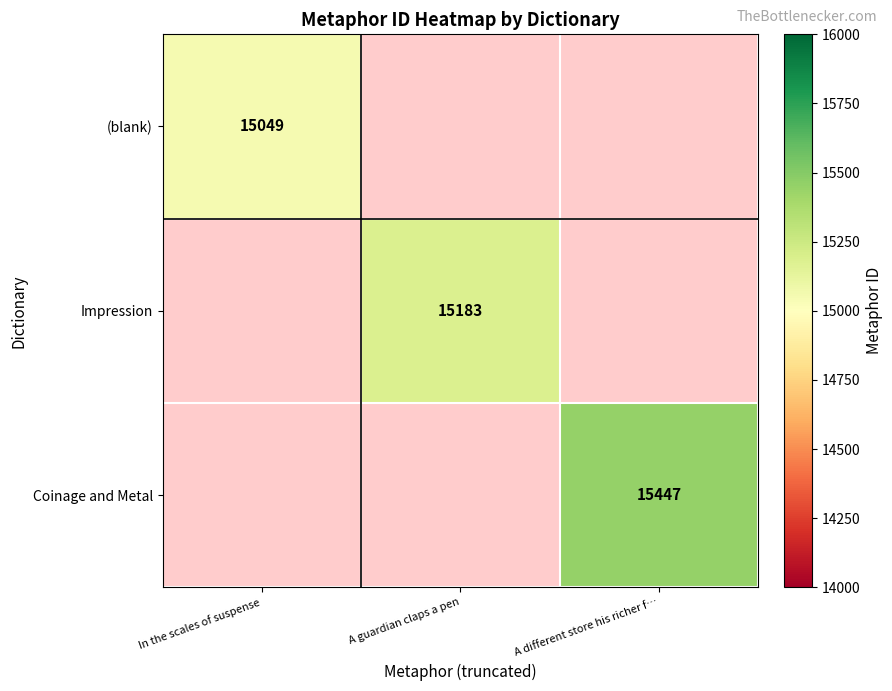

Is it true that (blank) equals 15049 at In the scales of suspense?

True